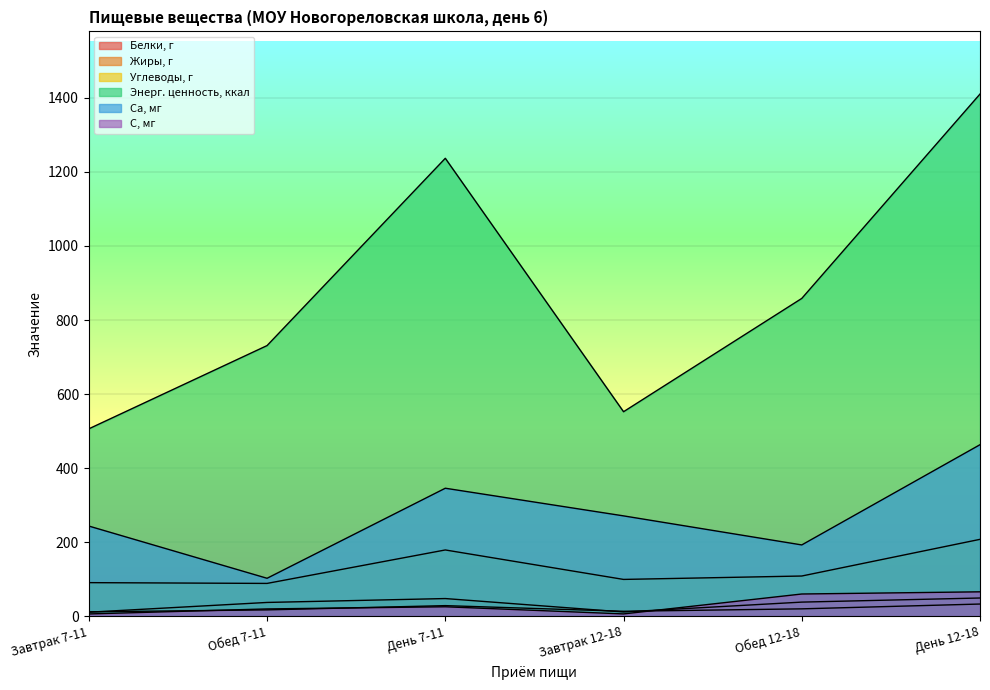

Count the number of data series in this chart.

6